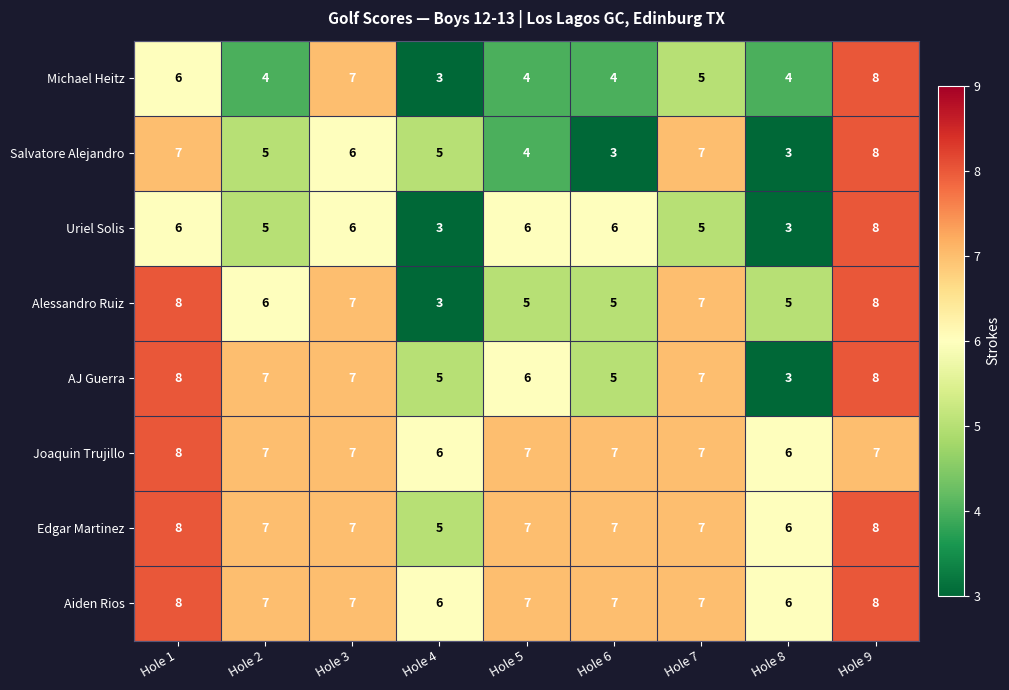

What is the greatest value displayed?

8